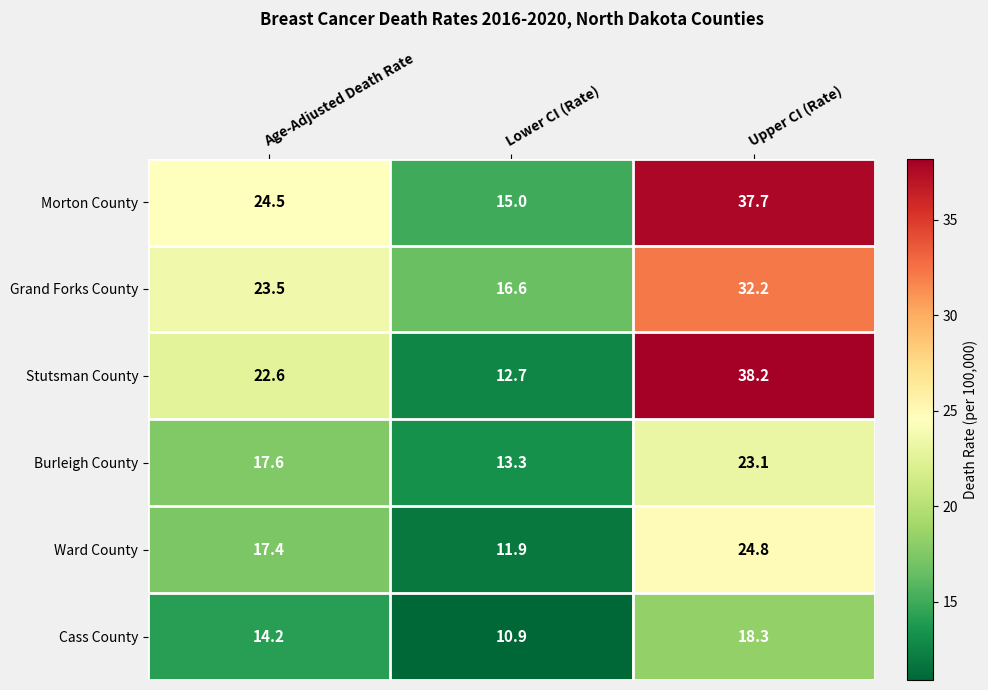

Where does the Morton County series first go above 24?

Age-Adjusted Death Rate